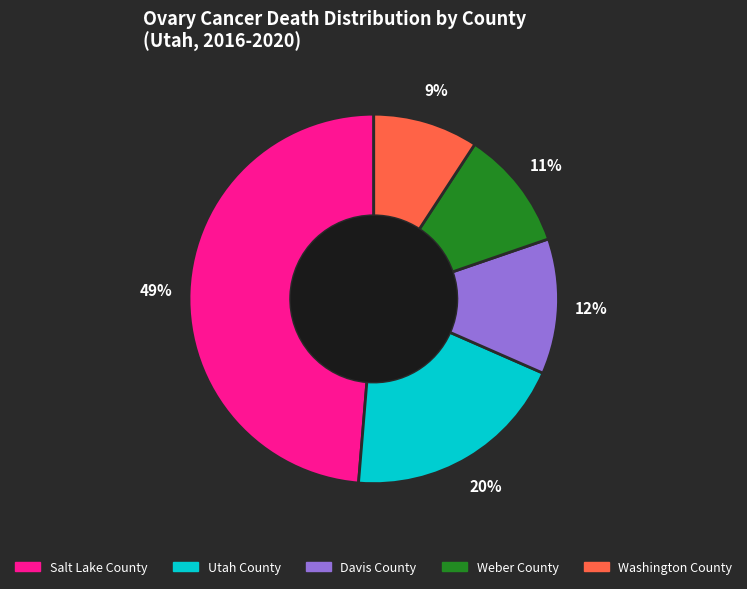

What is the smallest slice in the pie chart?

Washington County